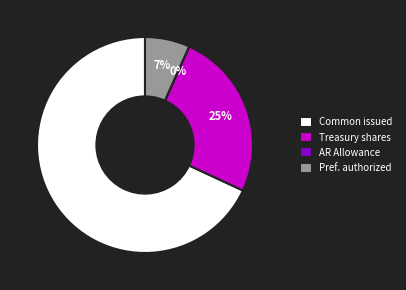

Is it true that Pref. authorized is 1% of the pie?

False